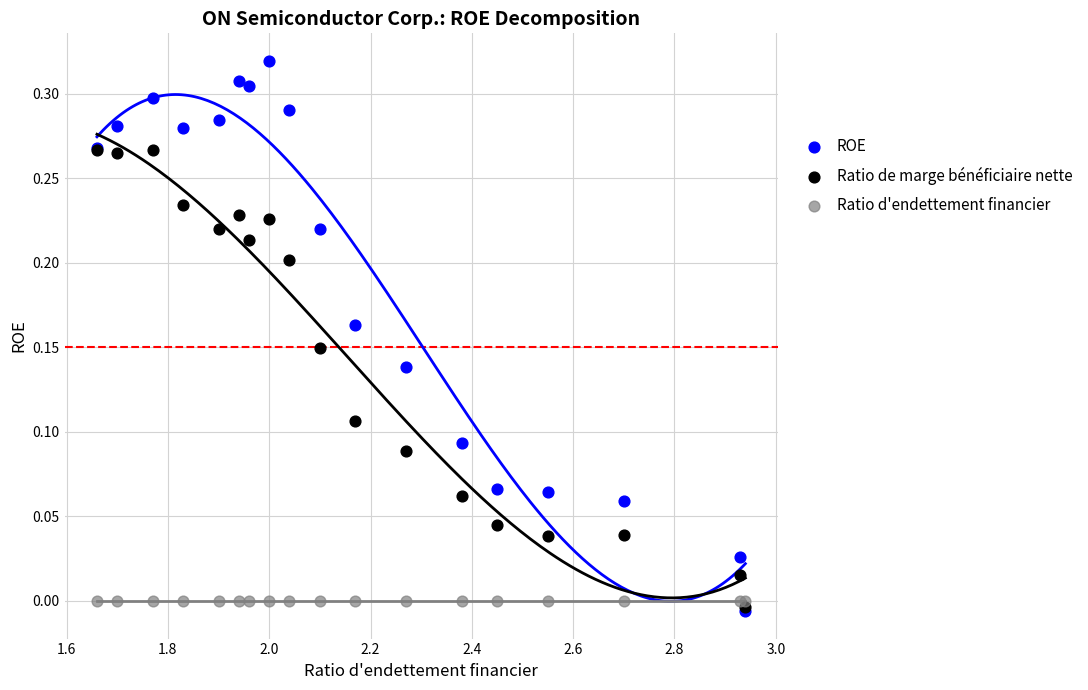

What are all the series names shown in the legend?

ROE, Ratio de marge bénéficiaire nette, Ratio d'endettement financier